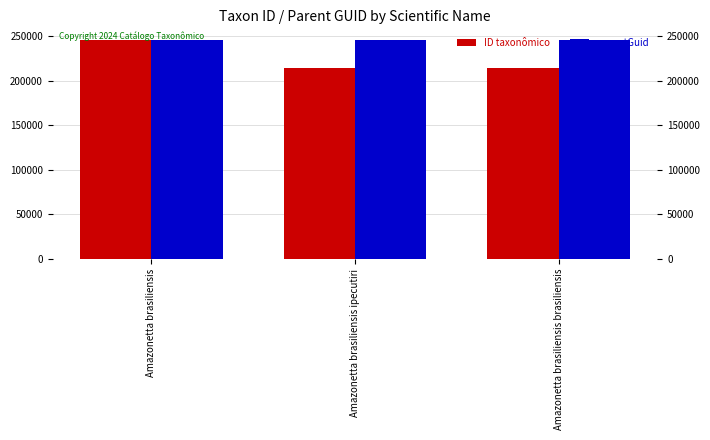

What is the label of the 3rd bar from the right?

Amazonetta brasiliensis